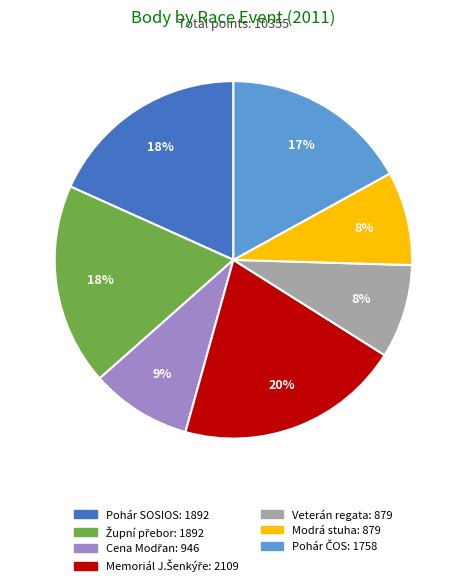

To the nearest percent, what is the difference between the largest and smallest slice percentages?

12%